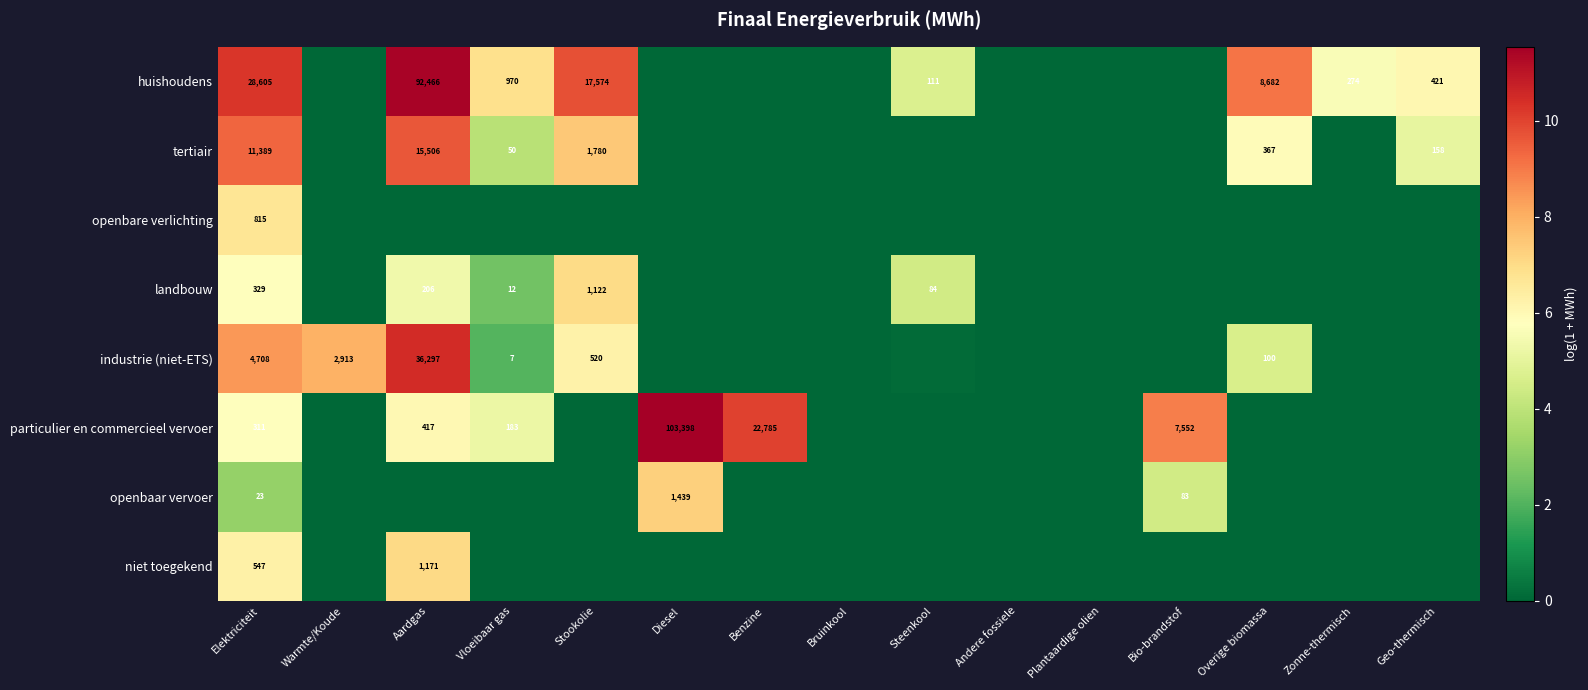

At which category is the sum across all series the highest?

Elektriciteit